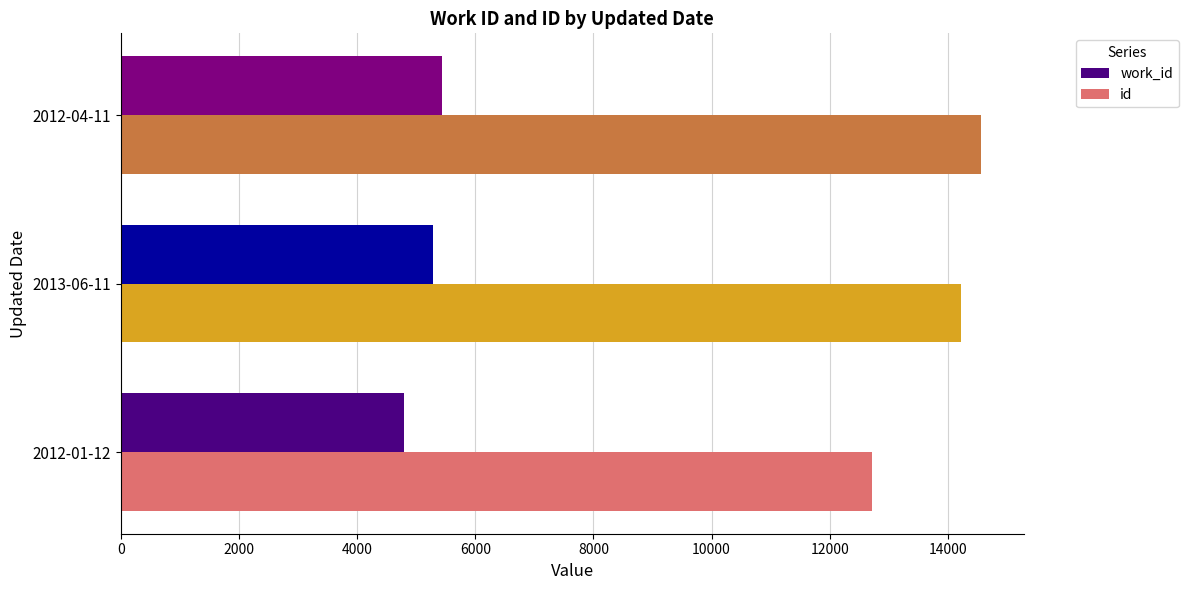

The value of work_id at 2012-04-11 is 5443. True or false?

True